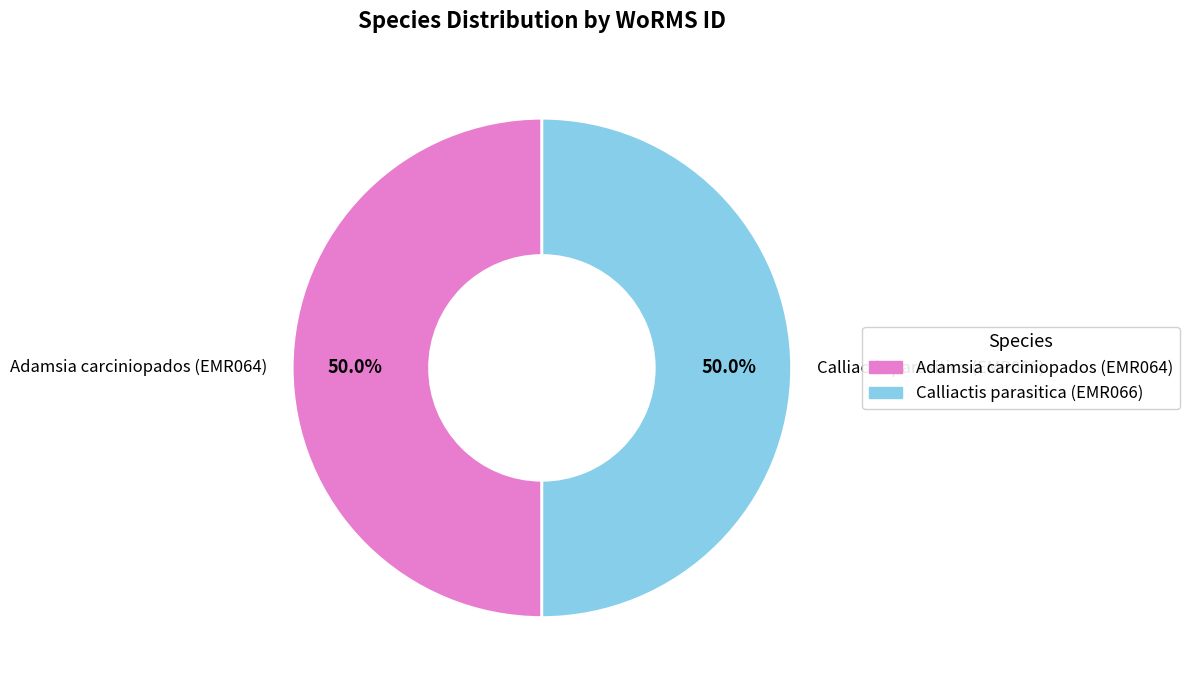

What is the ratio of the value at Calliactis parasitica (EMR066) to the value at Adamsia carciniopados (EMR064)?

1.0